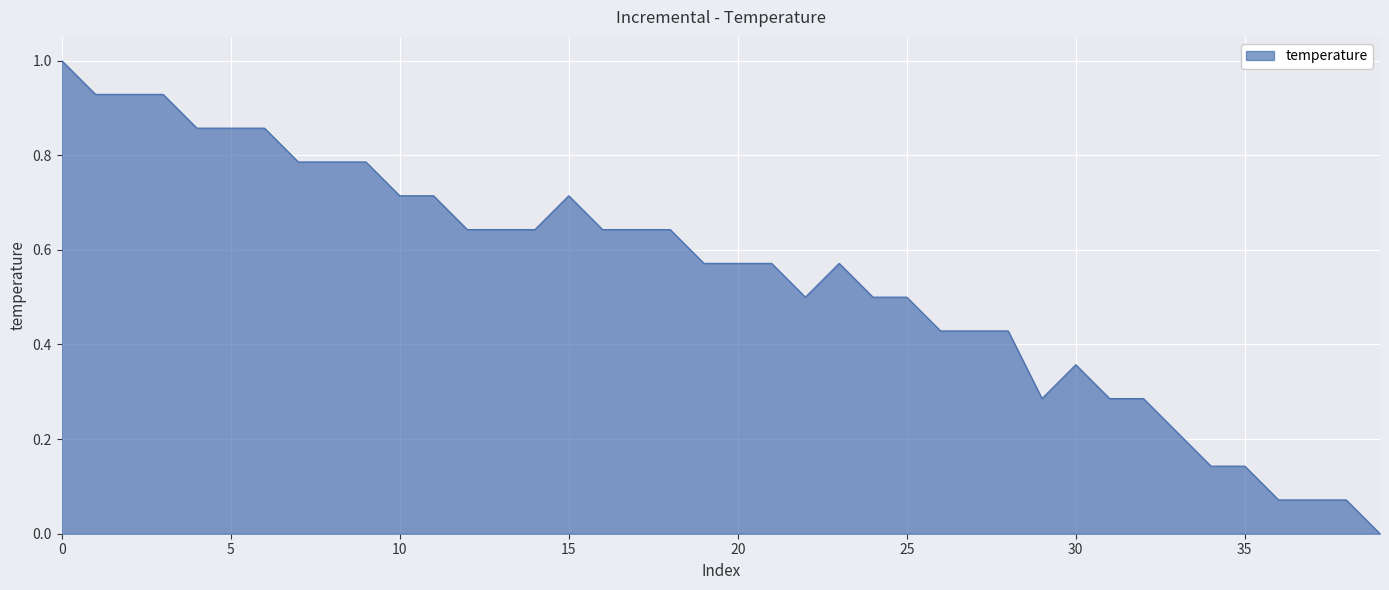

What is the difference between the maximum and minimum values?

1.0